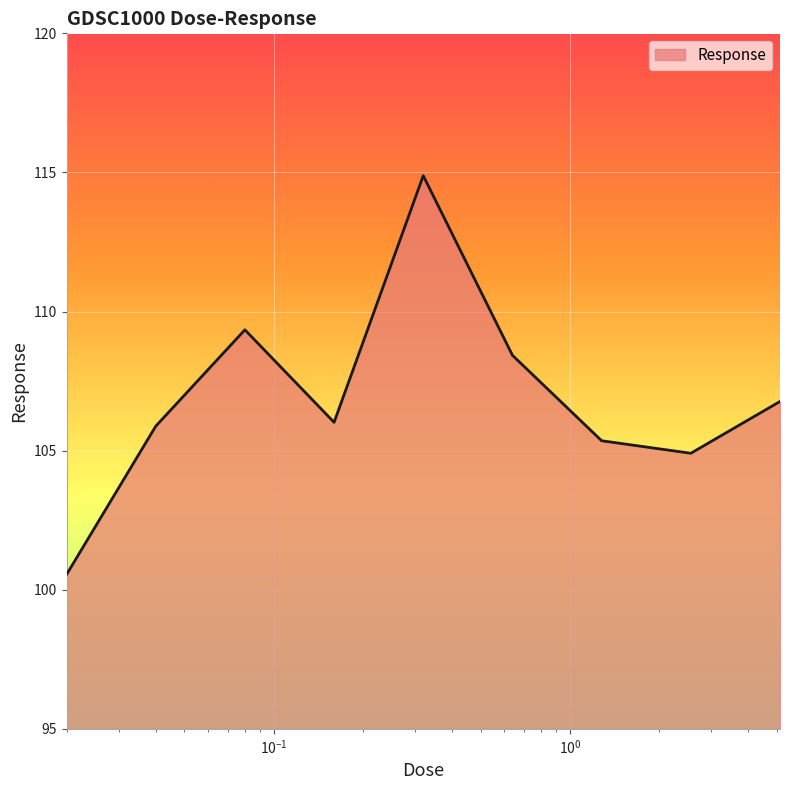

What is the sum of all values?

962.1